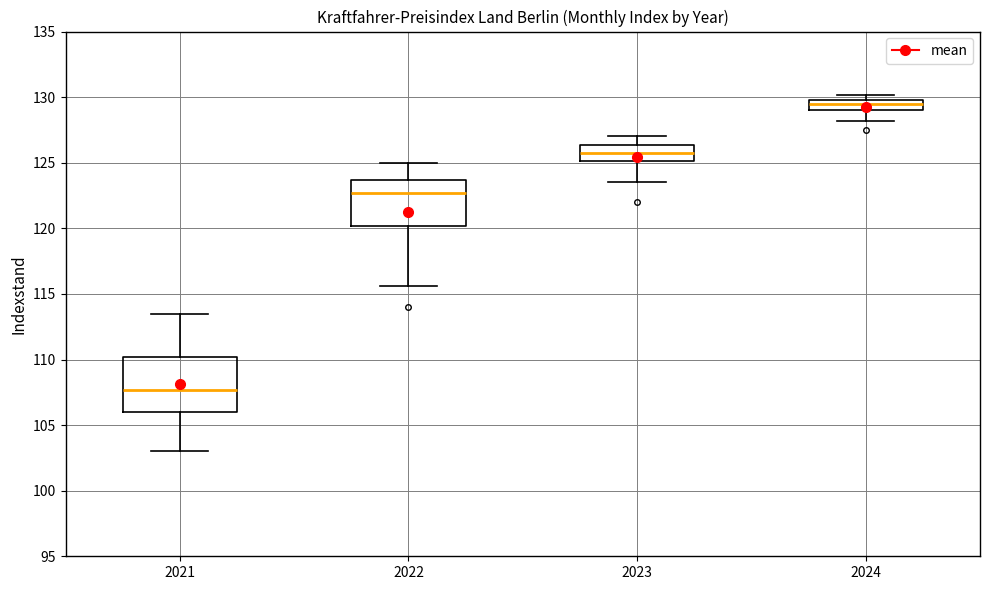

Reading left to right, read every box against the y-axis: the position of its median line, the range the box covers, and the ends of its whiskers. The values are not printed on the chart, so give them approximately, as read against the axis.

2021: median 107.5, box 106.0 to 110.0, whiskers 103.0 to 113.5
2022: median 122.5, box 120.0 to 123.5, whiskers 115.5 to 125.0
2023: median 126.0, box 125.0 to 126.5, whiskers 123.5 to 127.0
2024: median 129.5, box 129.0 to 130.0, whiskers 128.0 to 130.0 (just above the box's upper edge)